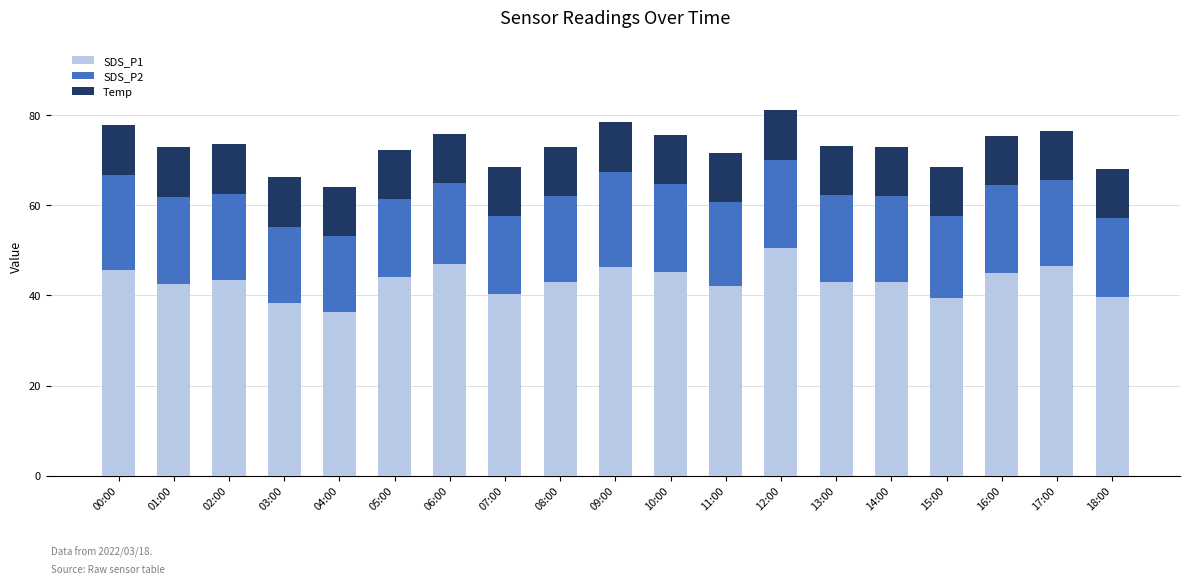

True or false: SDS_P1 has a value of 36.4 at 04:00.

True